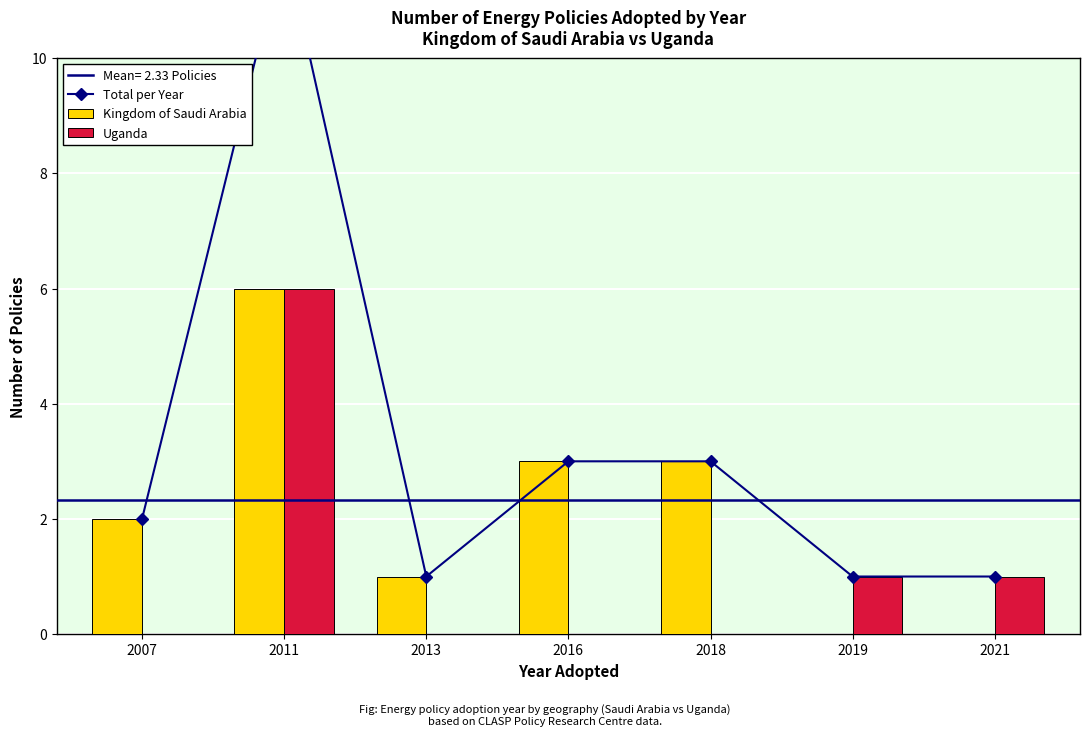

The Total per Year series shows 2 at 2013. True or false?

False